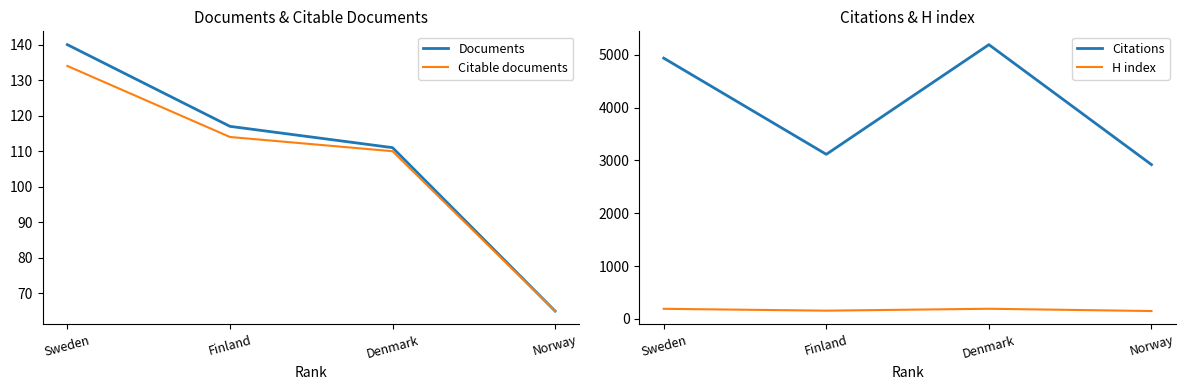

True or false: H index and Documents intersect in this chart.

False